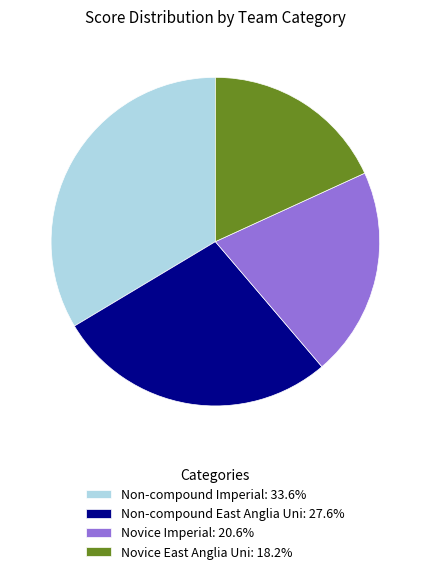

Combined, do Non-compound Imperial: 33.6% and Non-compound East Anglia Uni: 27.6% account for over 50%?

Yes